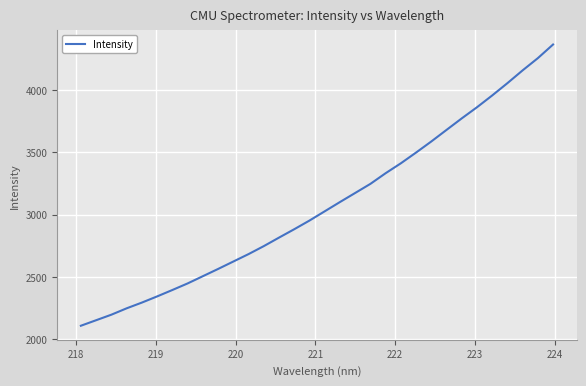

What is the minimum value shown in the chart?

2107.4